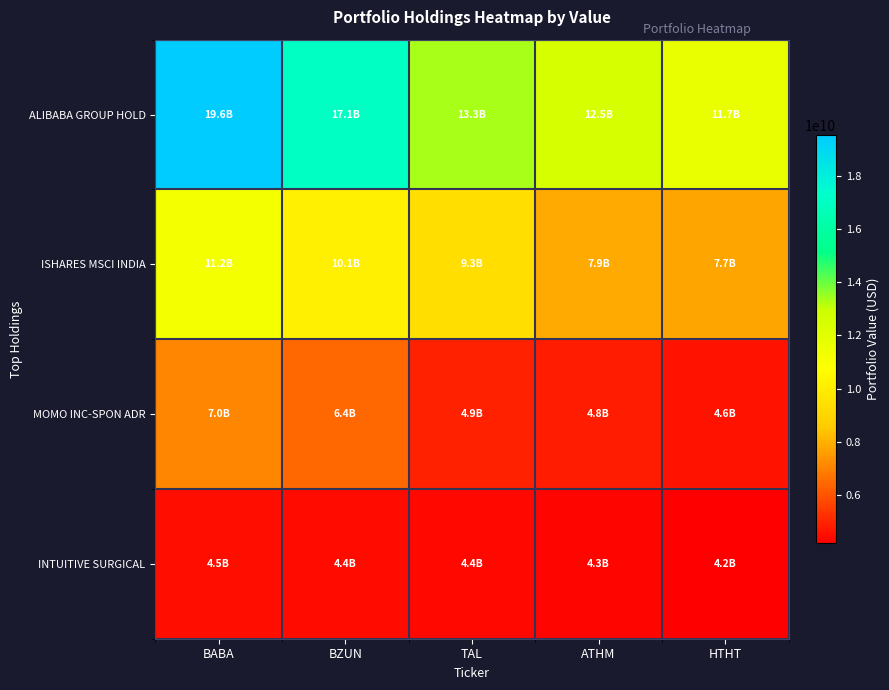

Reading left to right, list all the values displayed in this chart.

ALIBABA GROUP HOLD: BABA=19562394000	BZUN=17051672000	TAL=13306304000	ATHM=12515502000	HTHT=11722505000
ISHARES MSCI INDIA: BABA=11209500000	BZUN=10100397000	TAL=9349204000	ATHM=7867440000	HTHT=7731193000
MOMO INC-SPON ADR: BABA=7048014000	BZUN=6410897000	TAL=4916824000	ATHM=4761207000	HTHT=4602312000
INTUITIVE SURGICAL: BABA=4508333000	BZUN=4399156000	TAL=4396980000	ATHM=4329025000	HTHT=4156932000